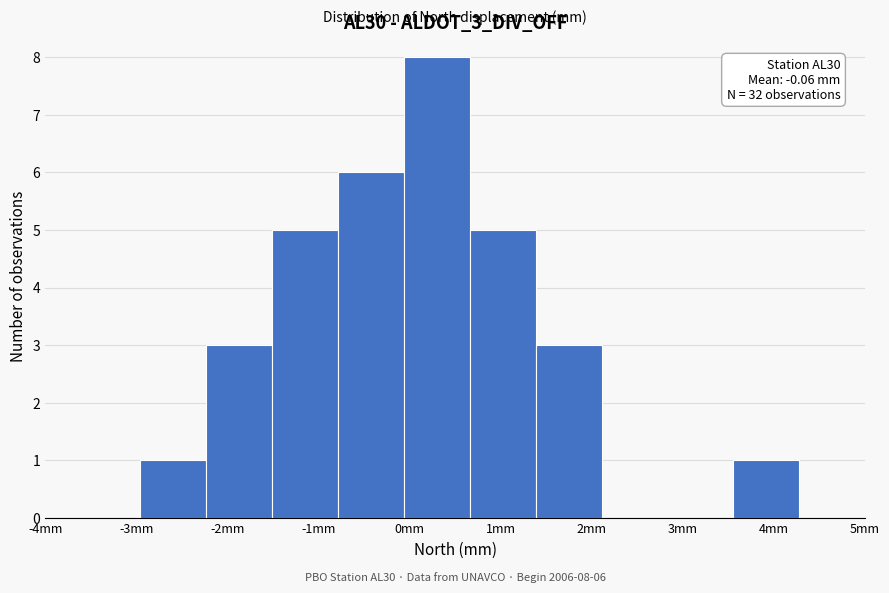

Over which range of the x-axis is the bar tallest?

-0.1 to 0.7